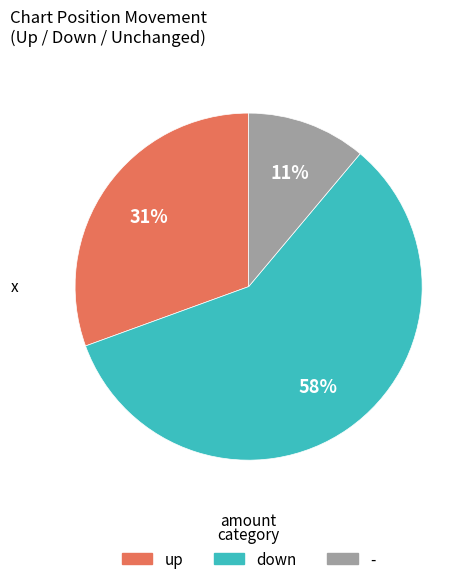

How many slices are in this pie chart?

3